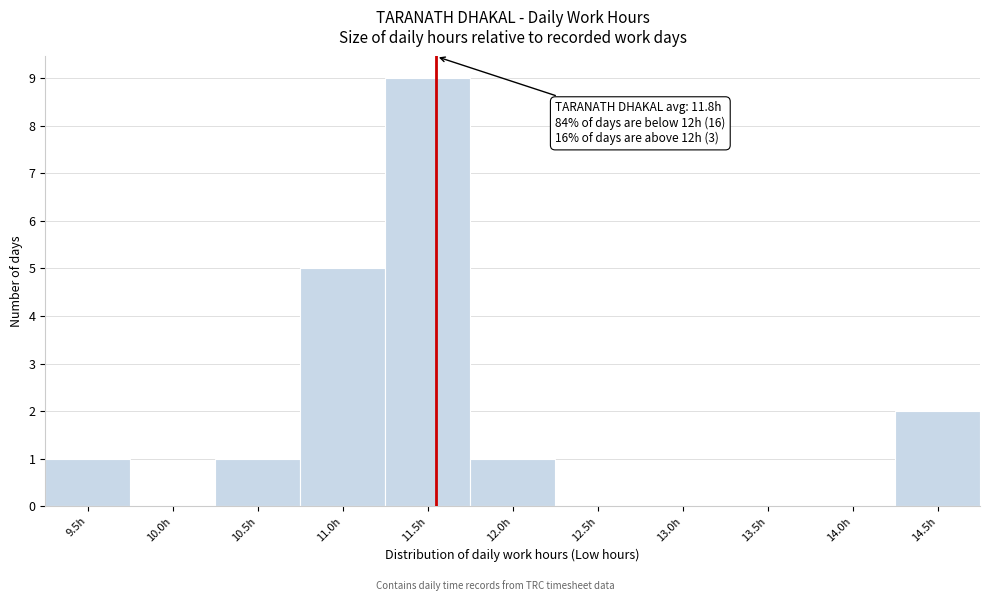

Reading left to right, list all the values displayed in this chart.

9.5h=1	10.0h=0	10.5h=1	11.0h=5	11.5h=9	12.0h=1	12.5h=0	13.0h=0	13.5h=0	14.0h=0	14.5h=2